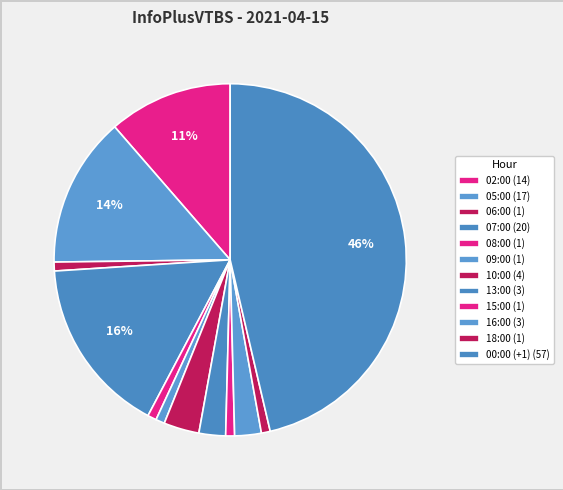

How many segments does this pie chart have?

12